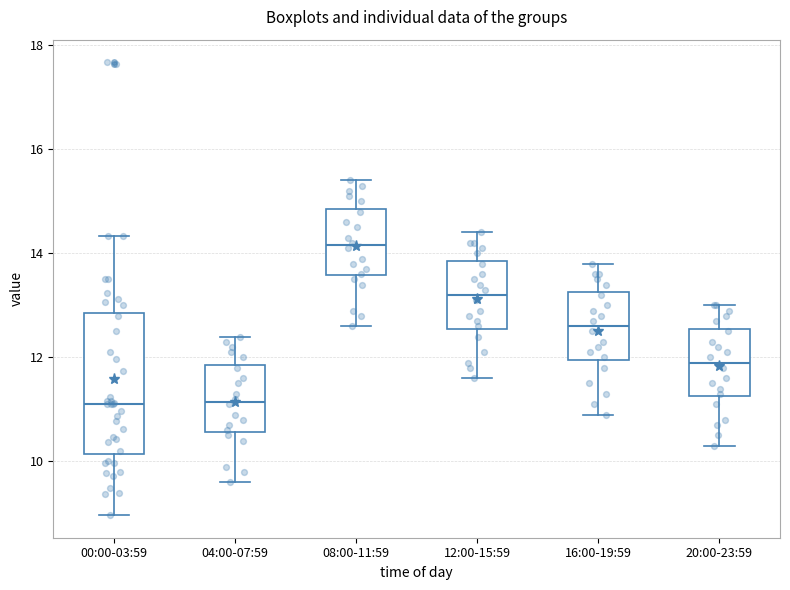

Comparing the boxes themselves (not the whiskers), which one is the tallest?

00:00-03:59